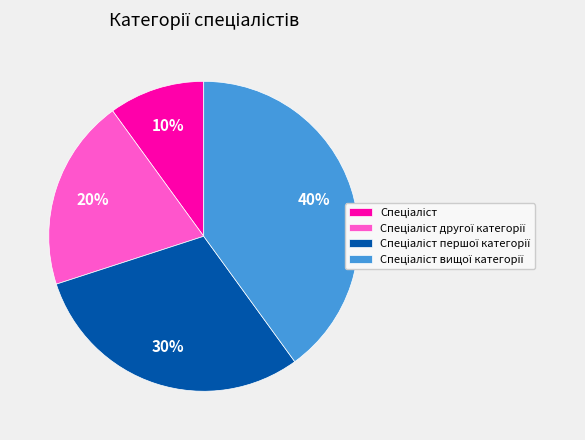

To the nearest percent, what is the average slice percentage?

25%